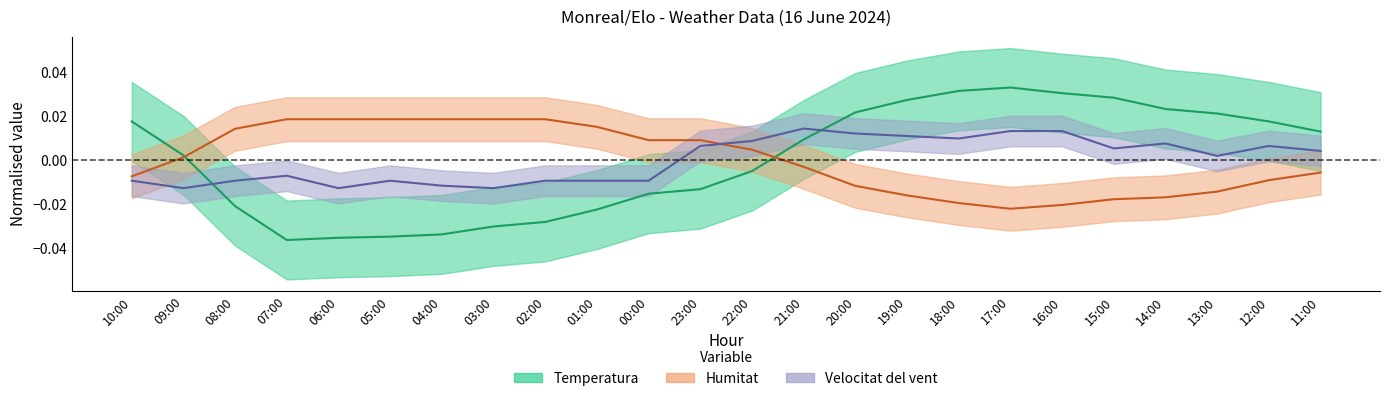

How many values in Humitat are below zero?

12